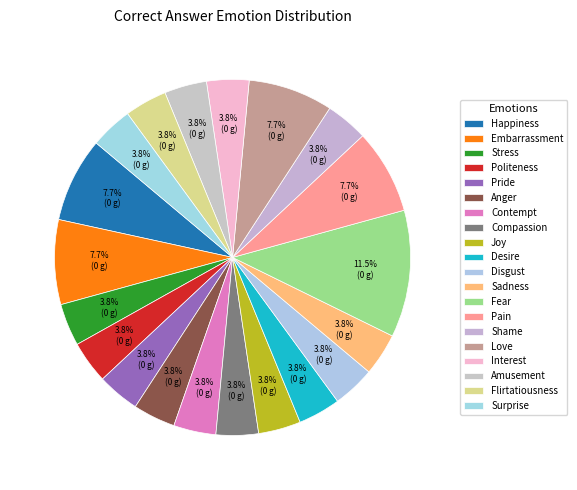

Is it true that Pride is 17% of the pie?

False